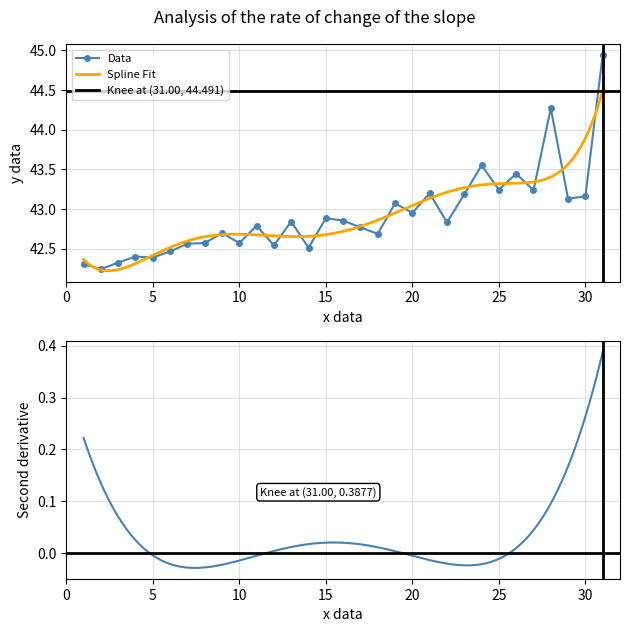

True or false: Data has a value of 42.6 at 10.

True